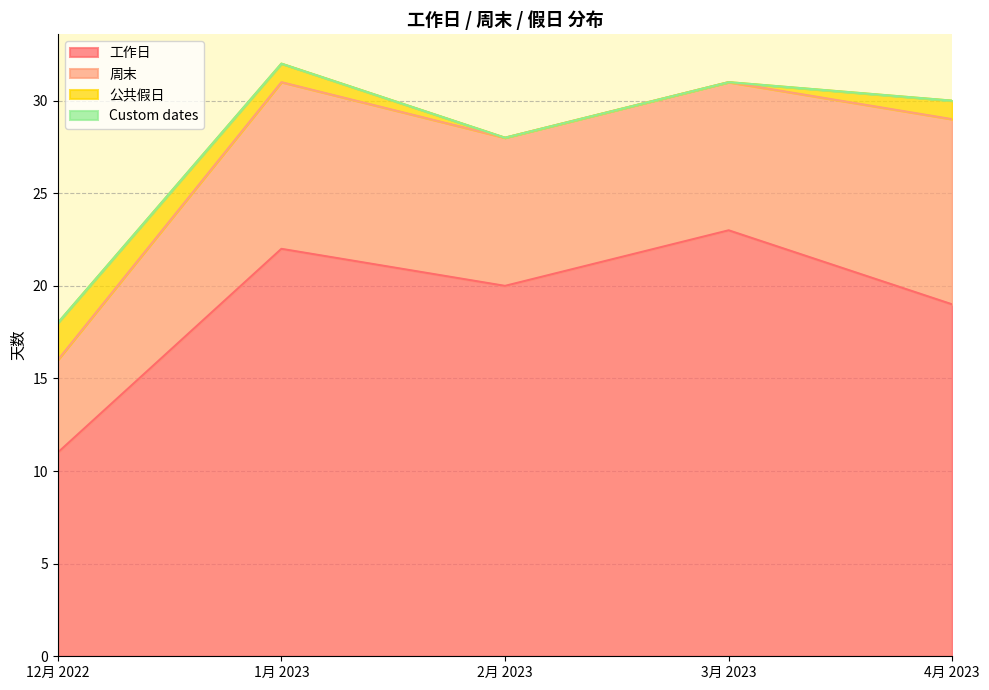

Which has a higher value, 4月 2023 or 12月 2022?

4月 2023